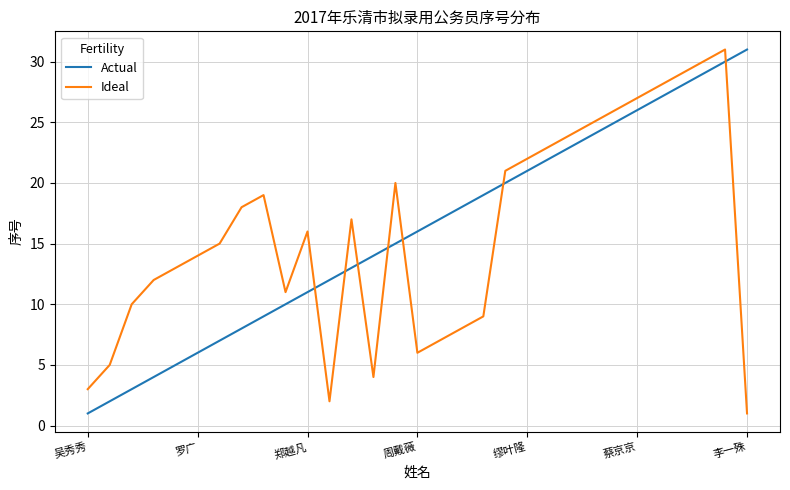

What is the maximum value for Ideal?

31